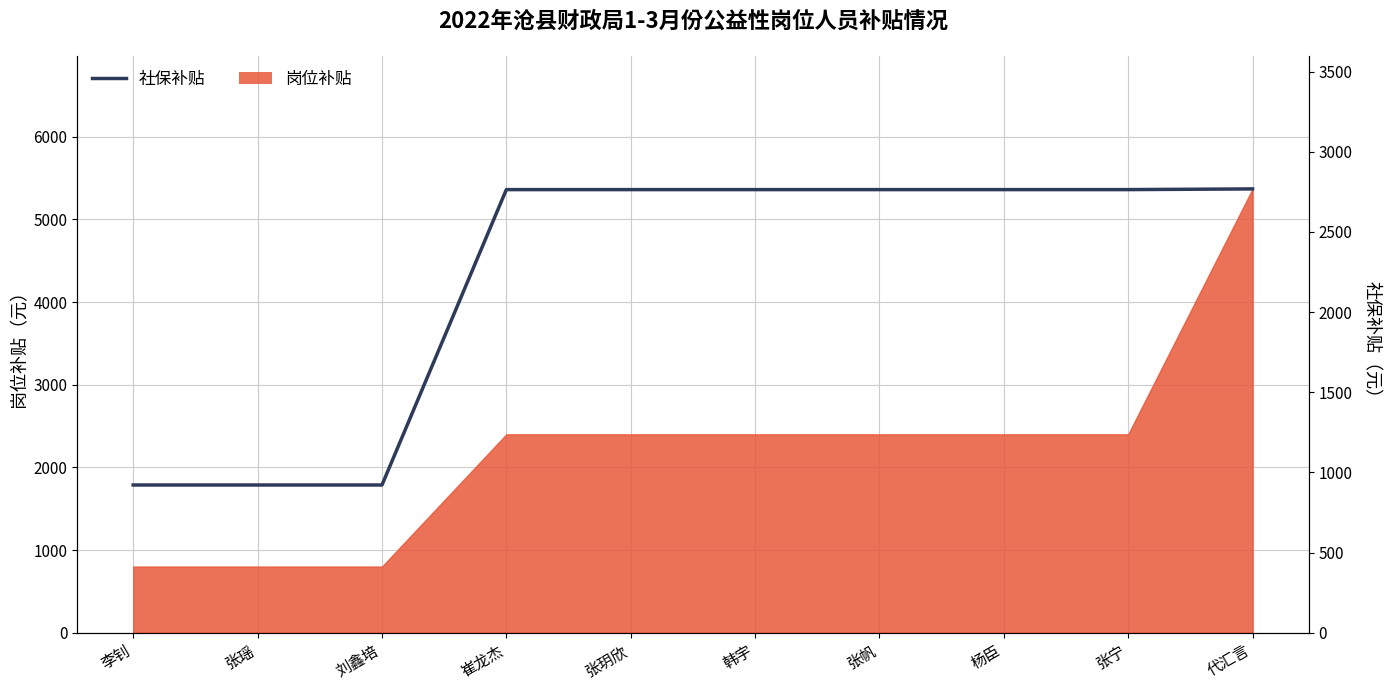

What is the label of the 7th point from the right?

崔龙杰